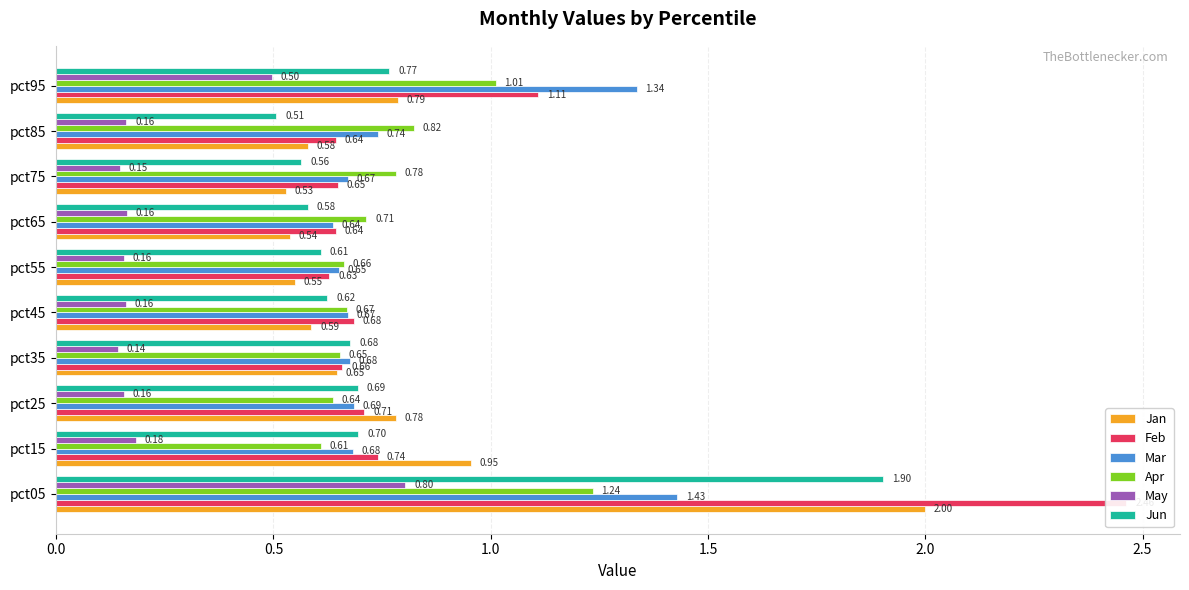

What is the highest value of the Feb series?

2.5